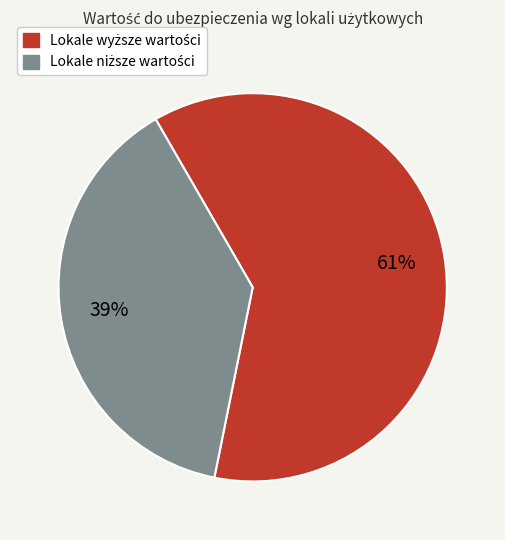

To the nearest percent, what is the average slice percentage?

50%